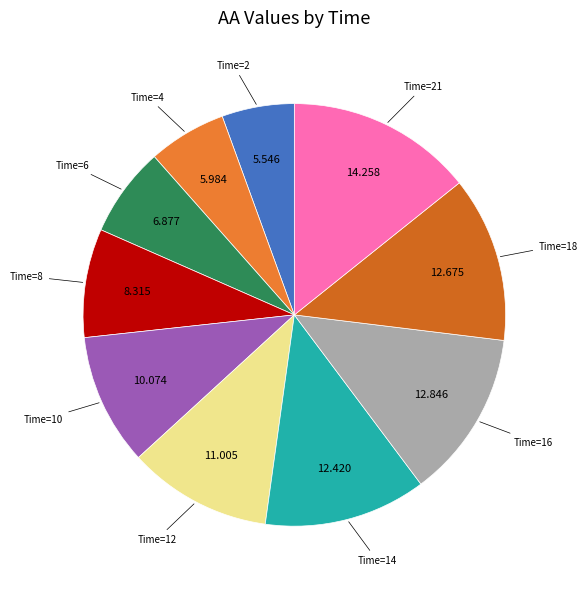

To the nearest percent, what is the average slice percentage?

10%